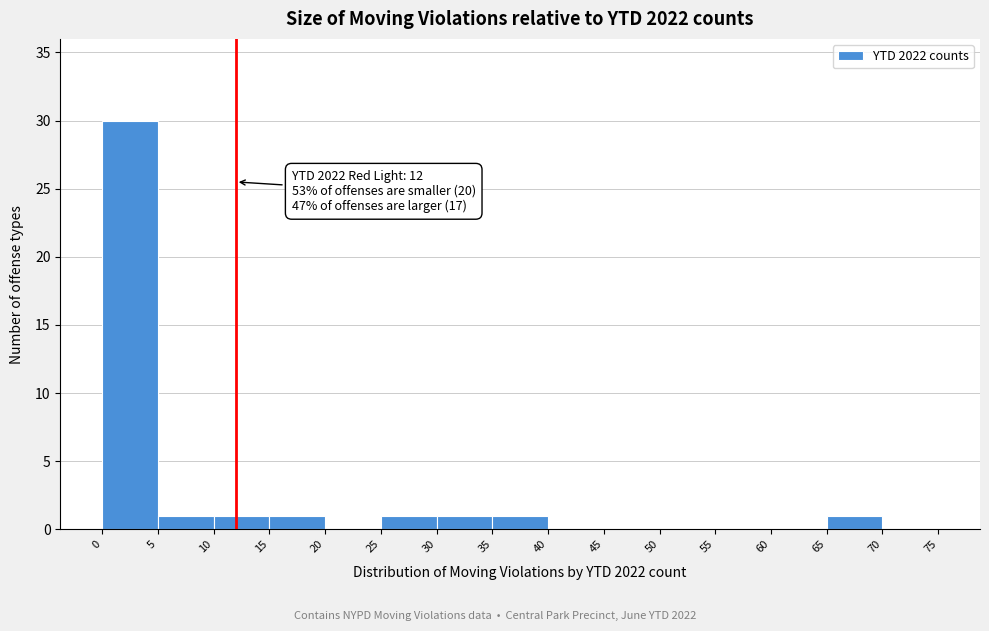

Which range on the x-axis has the tallest bar?

0 to 5